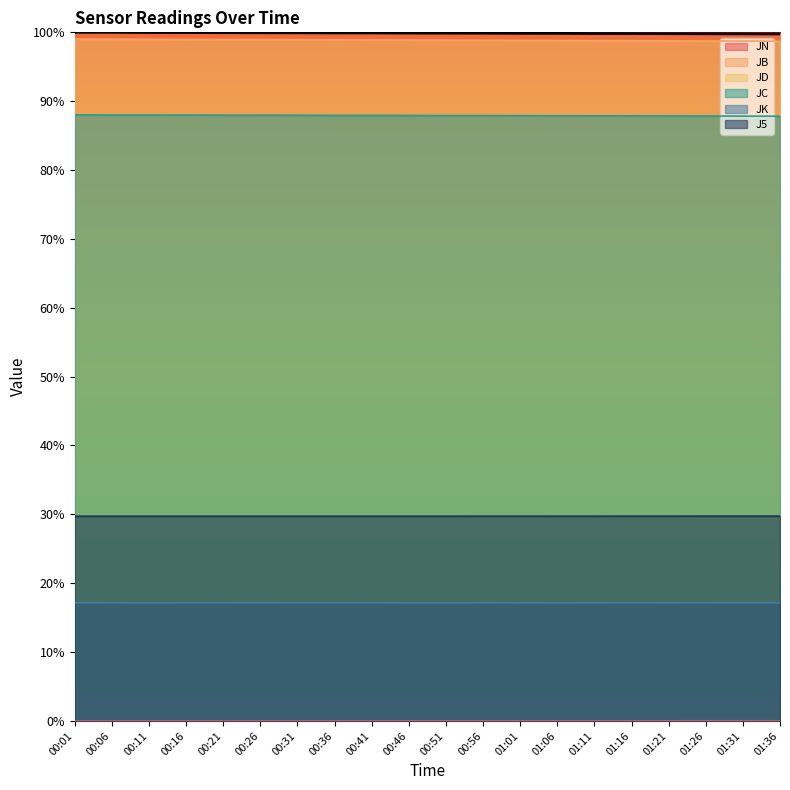

How many series are shown in this chart?

6